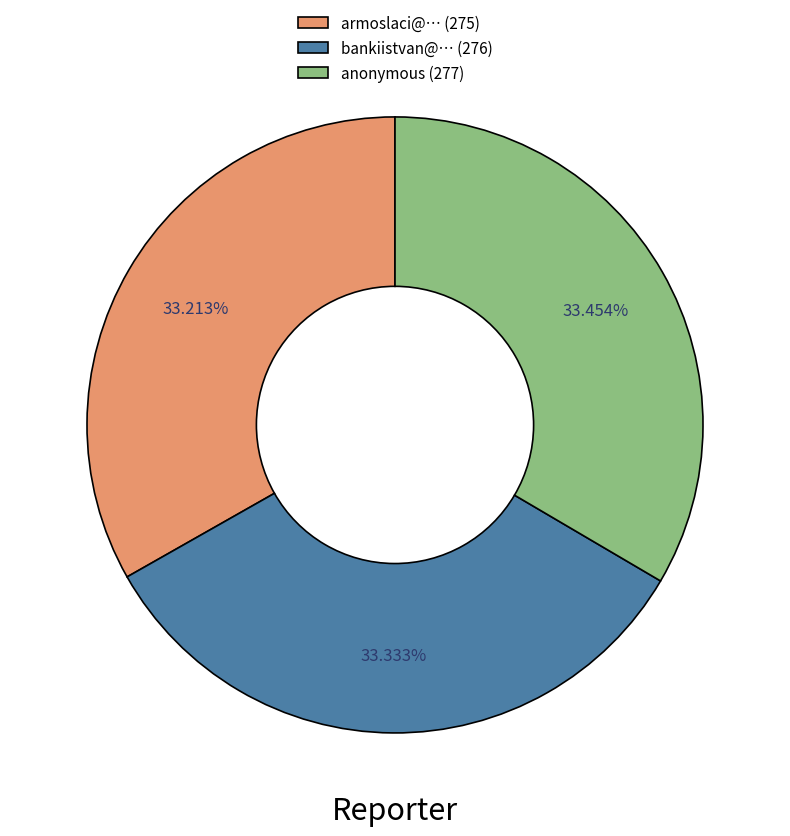

Combined, do armoslaci@… and anonymous account for over 50%?

Yes